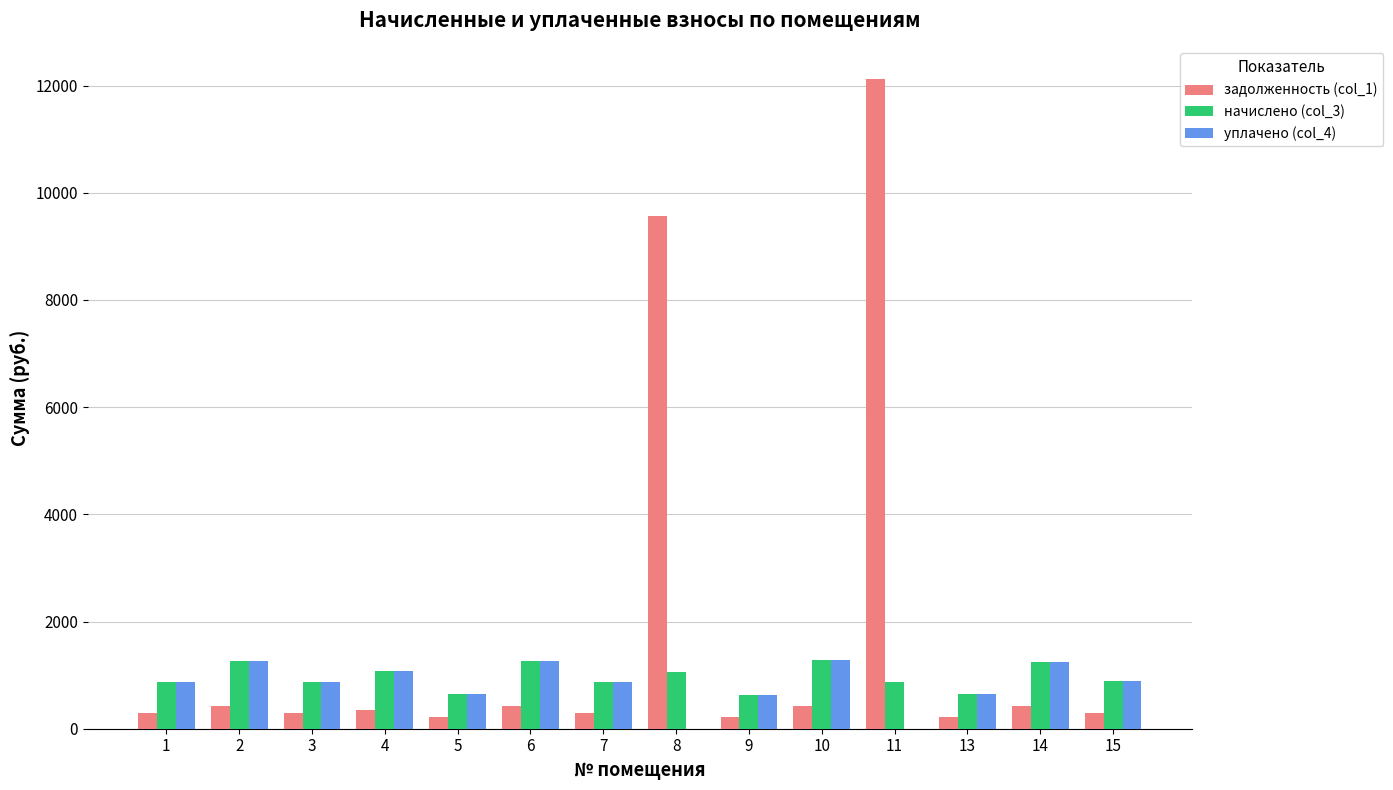

What is the maximum value for начислено (col_3)?

1280.9